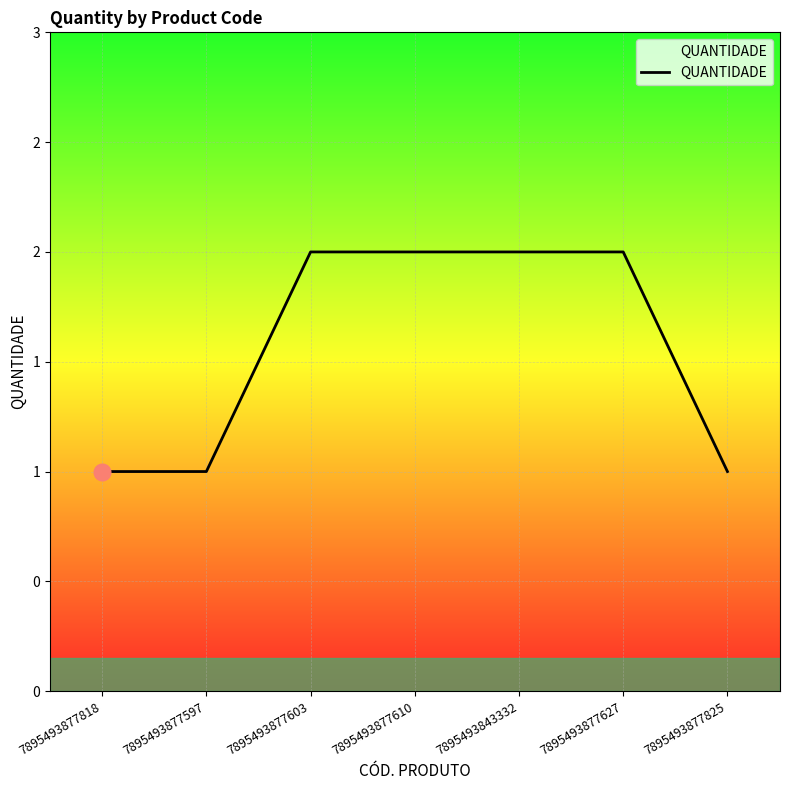

Is it true that the value at 7895493877597 is 1?

True